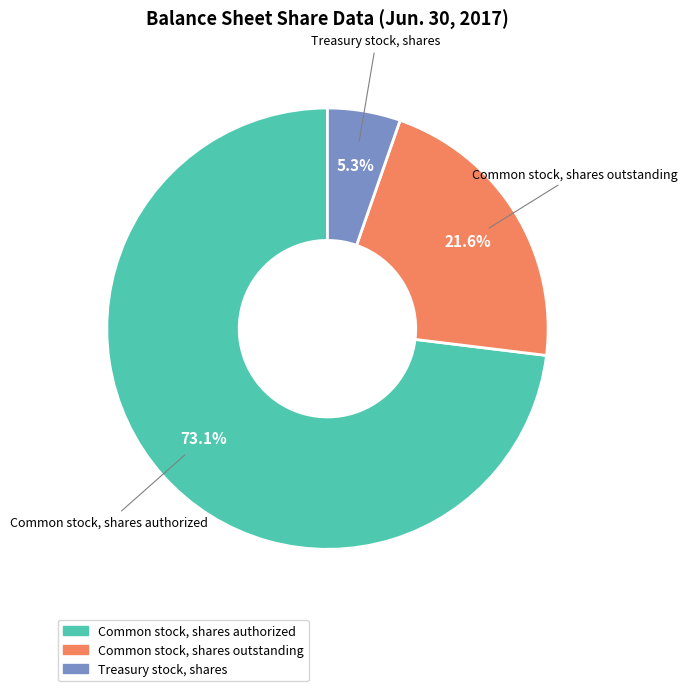

Which has a higher value, Treasury stock, shares or Common stock, shares authorized?

Common stock, shares authorized